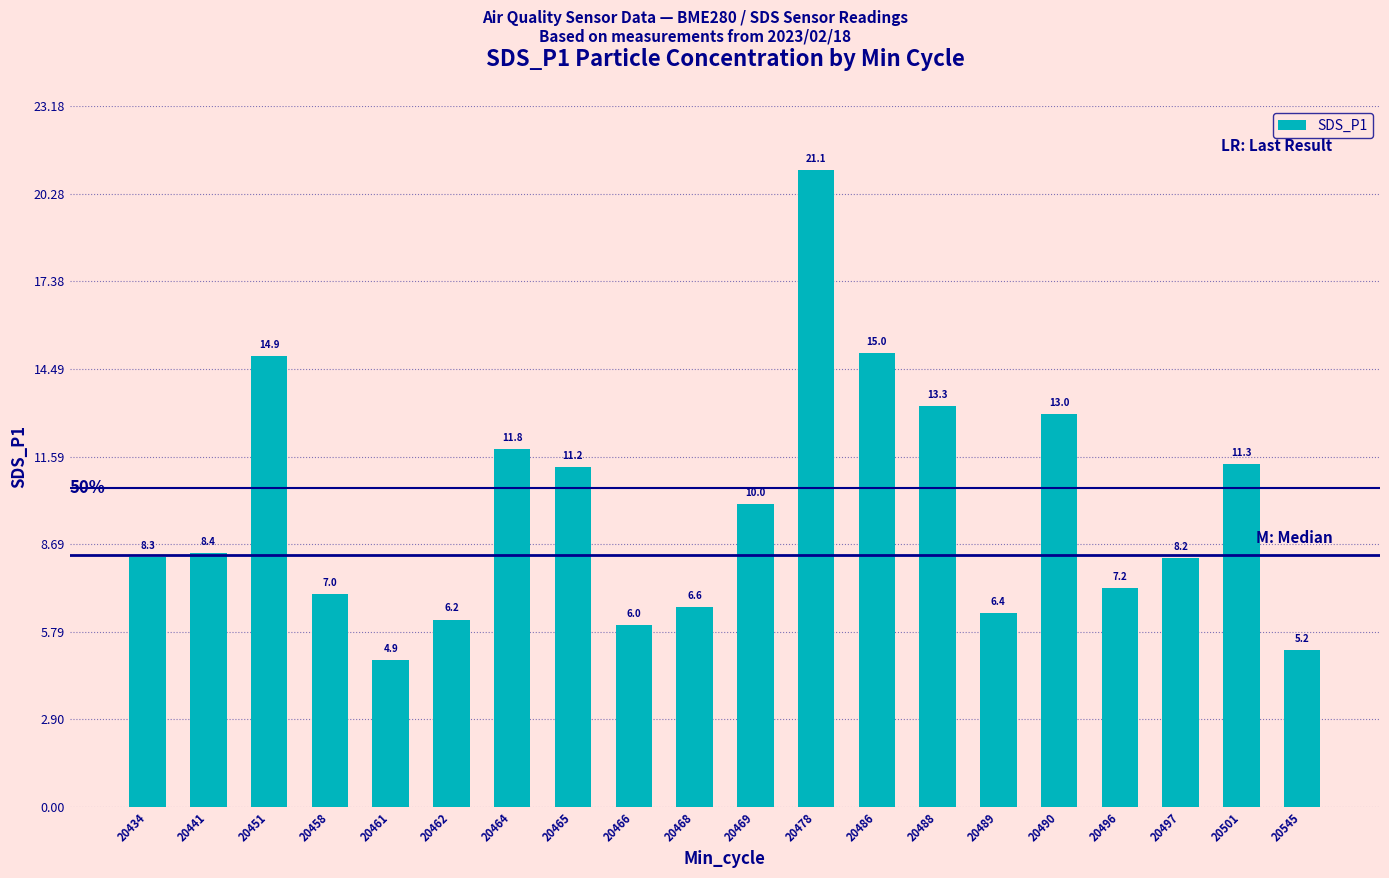

How many data points are less than 8?

8